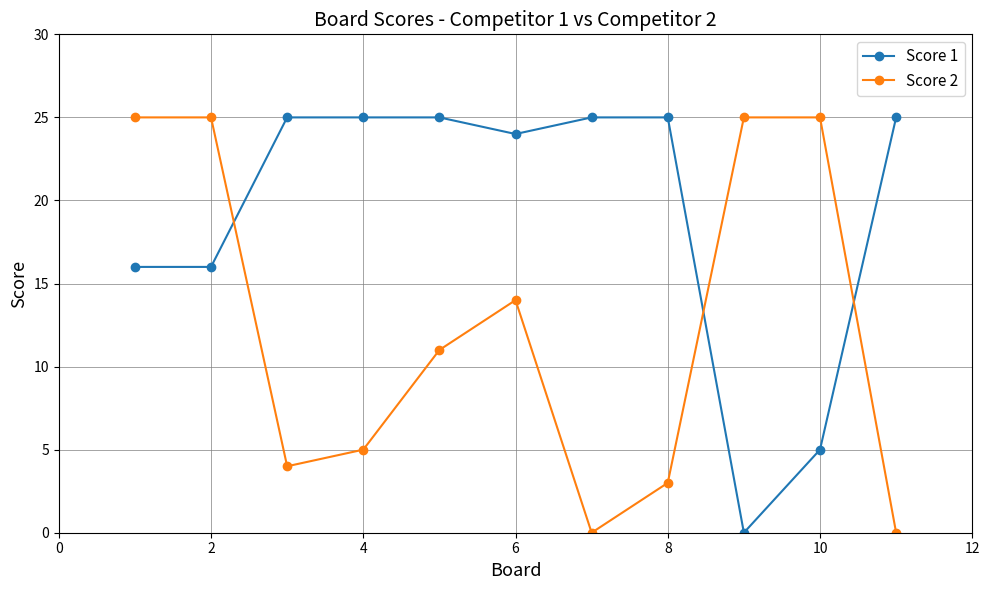

What is the greatest value displayed?

25